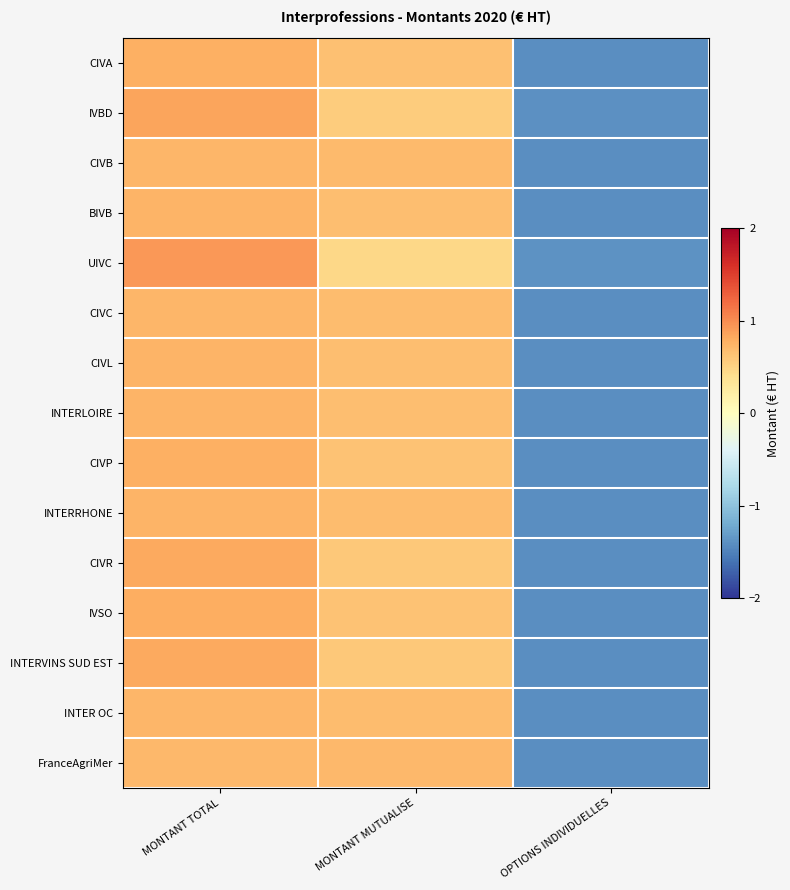

Between MONTANT TOTAL and MONTANT MUTUALISE, which is larger?

MONTANT TOTAL